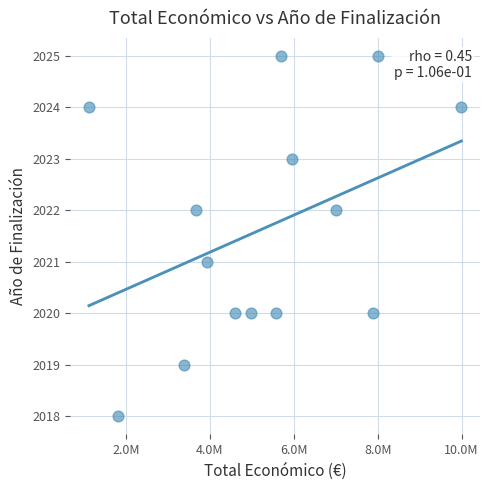

What is the range of X values (max minus min)?

8878480